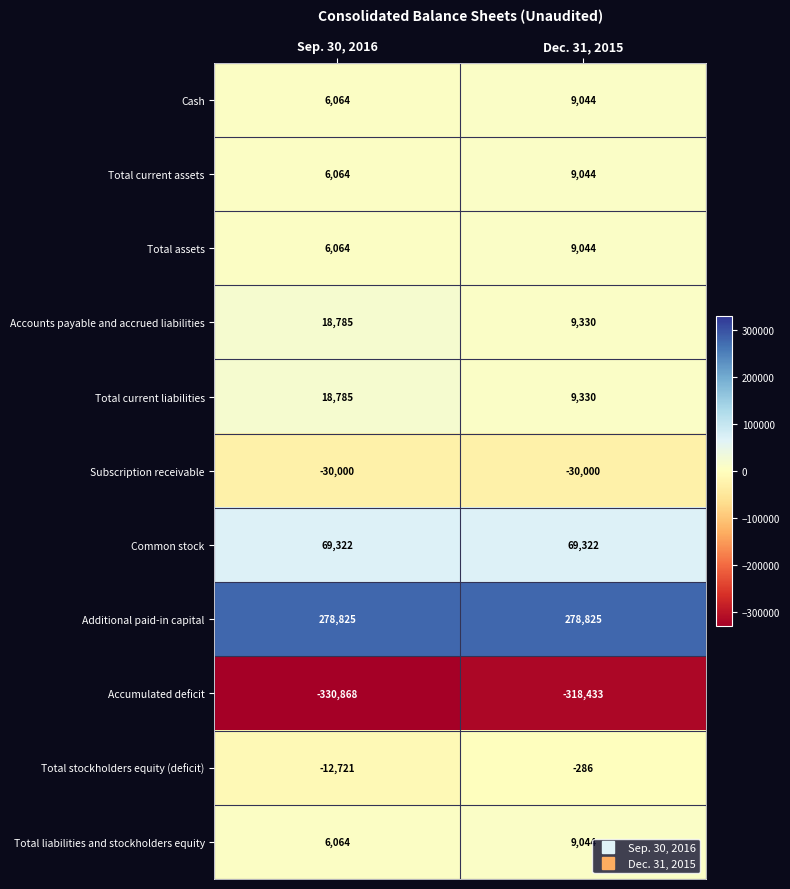

What is the difference between the highest and lowest values at Dec. 31, 2015?

597258